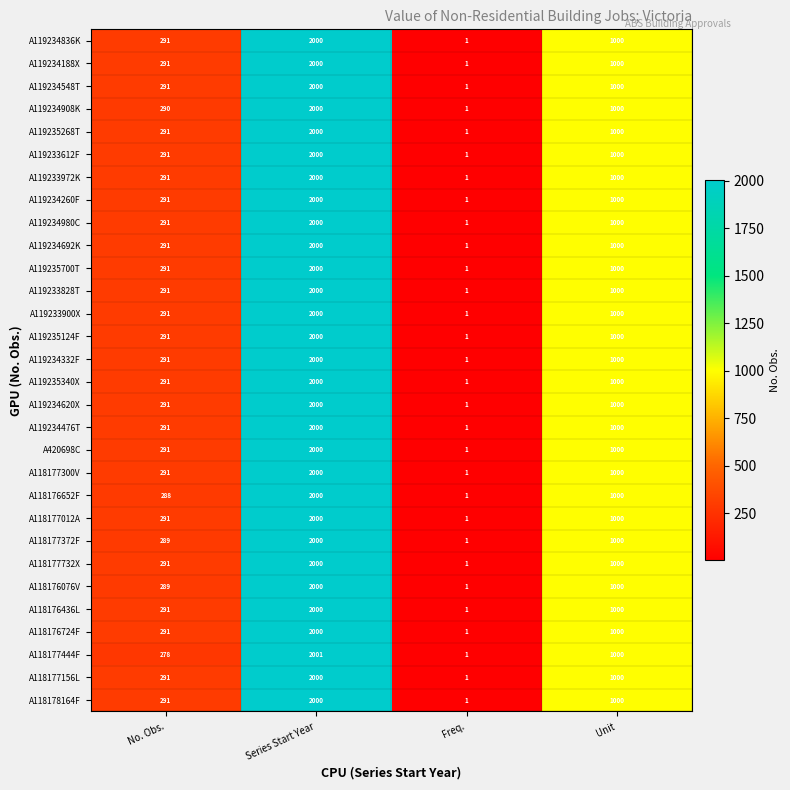

At which category does the chart reach its peak across all series?

Series Start Year